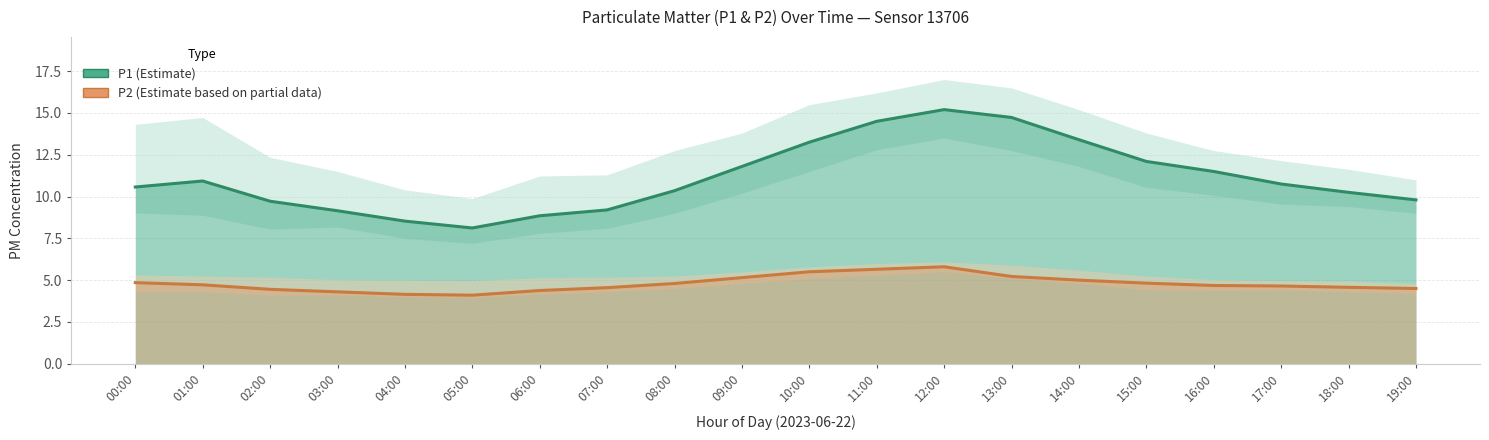

Does the chart have visible grid lines?

Yes